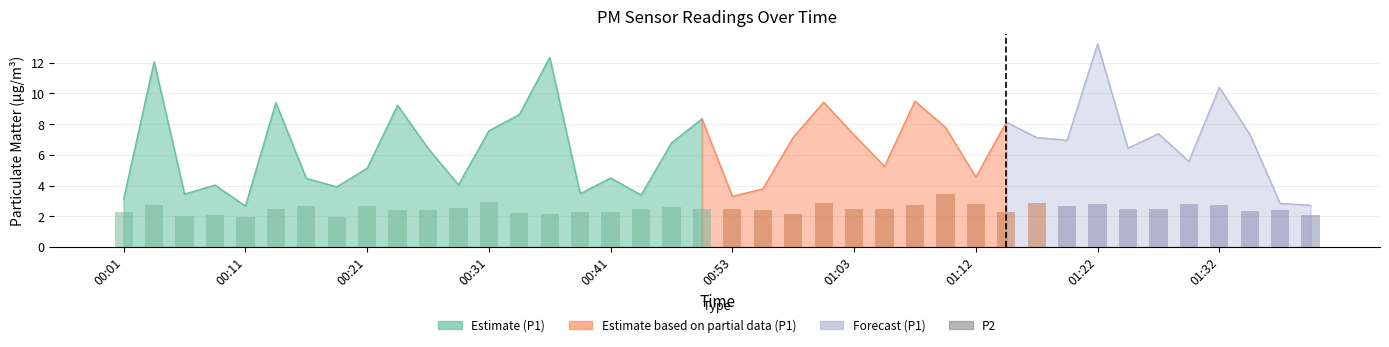

What is the sum of all values?

99.3